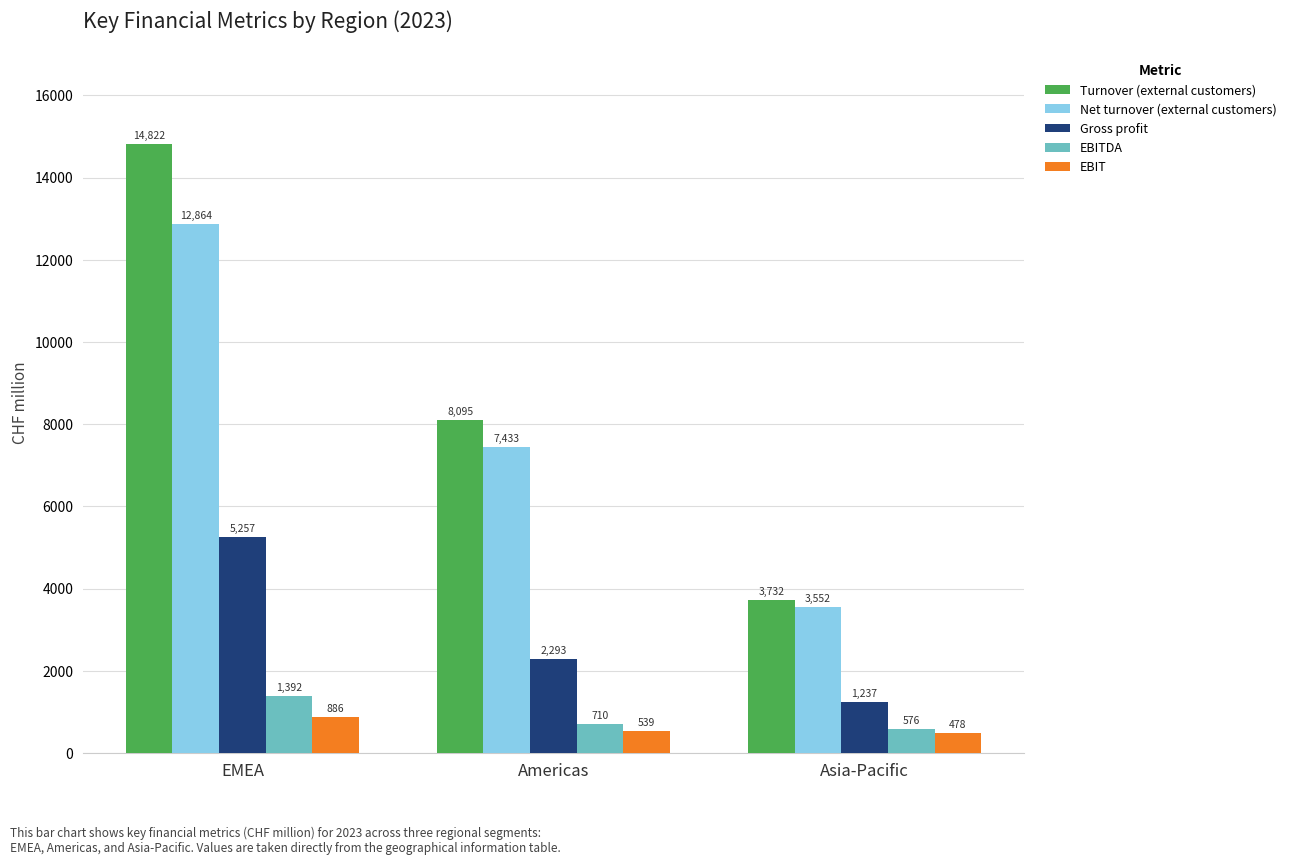

What is the lowest value of the Turnover (external customers) series?

3732